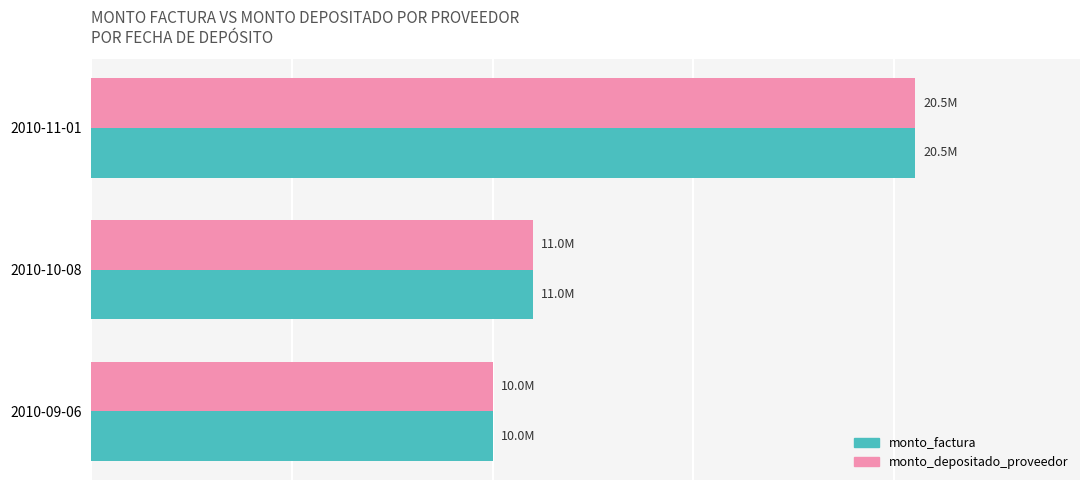

What are all the series names shown in the legend?

monto_factura, monto_depositado_proveedor